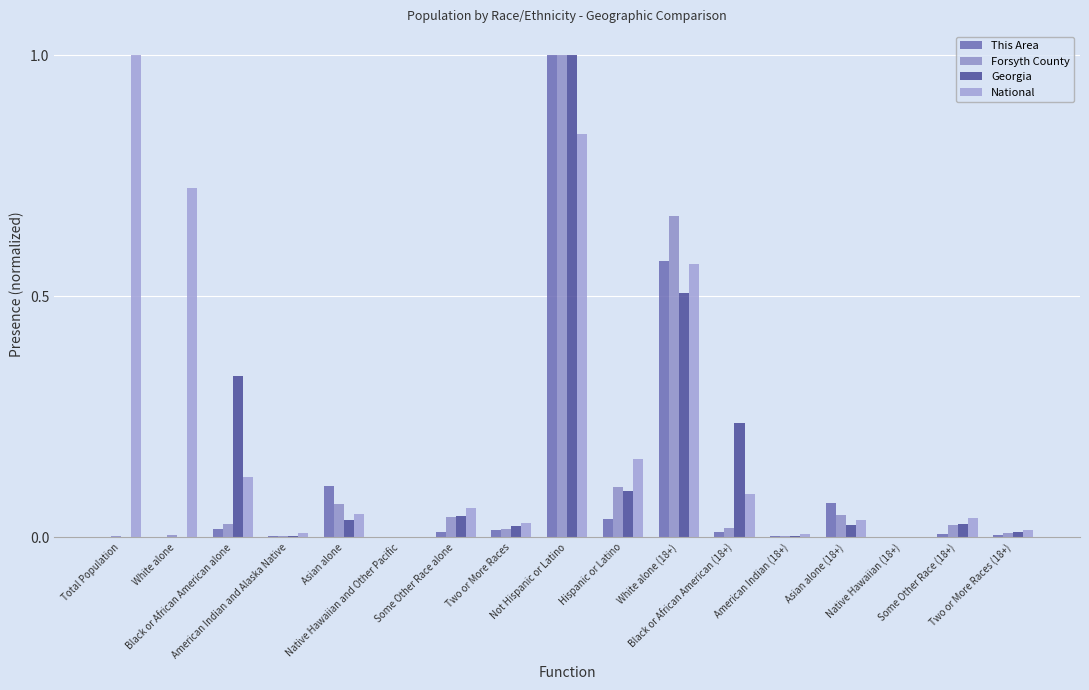

Which series has the largest range (max minus min)?

This Area